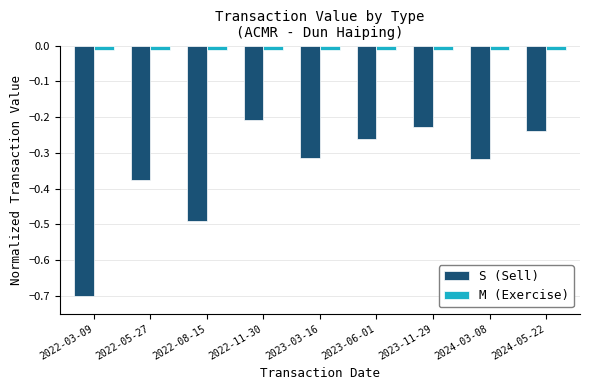

What is the sum of all M (Exercise) values?

-0.1